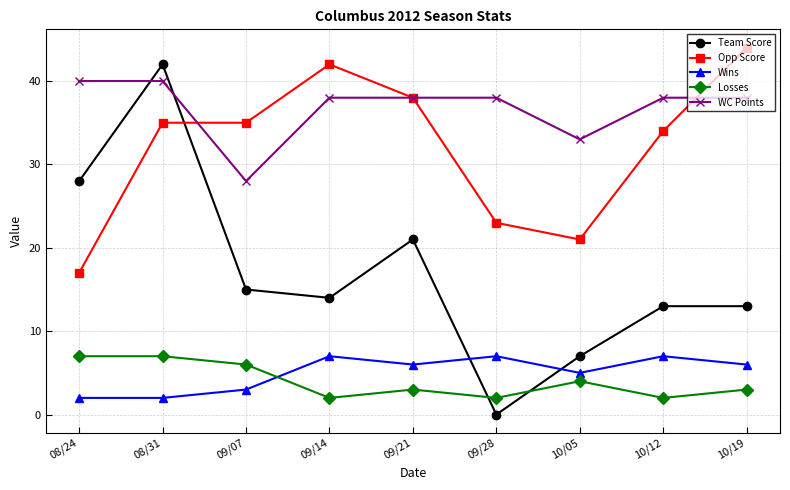

Which series has the largest total across all categories?

WC Points